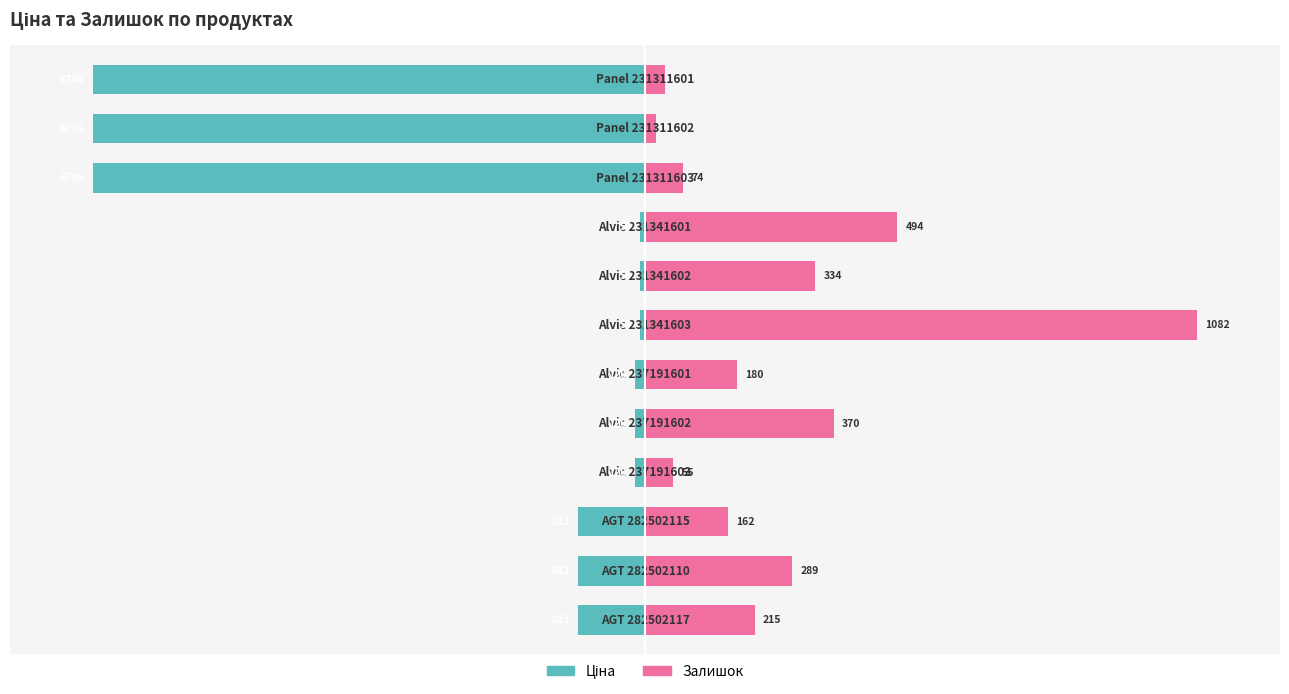

At how many categories does at least one series exceed -20?

12